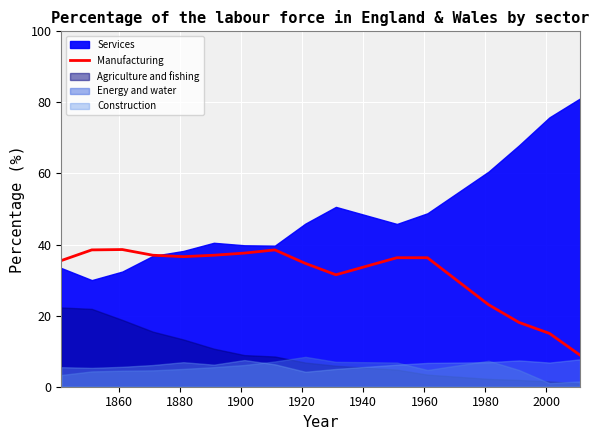

What is the maximum value for Manufacturing?

38.6